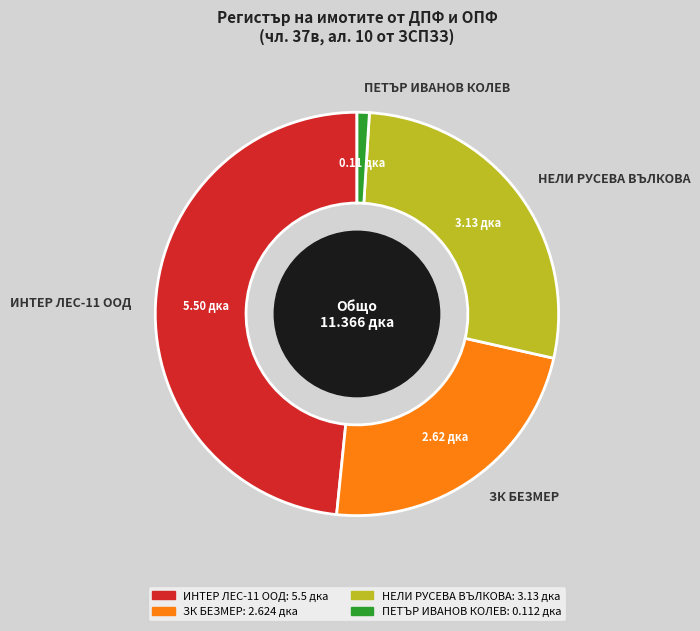

Rank the categories by value from lowest to highest.

ПЕТЪР ИВАНОВ КОЛЕВ, ЗК БЕЗМЕР, НЕЛИ РУСЕВА ВЪЛКОВА, ИНТЕР ЛЕС-11 ООД